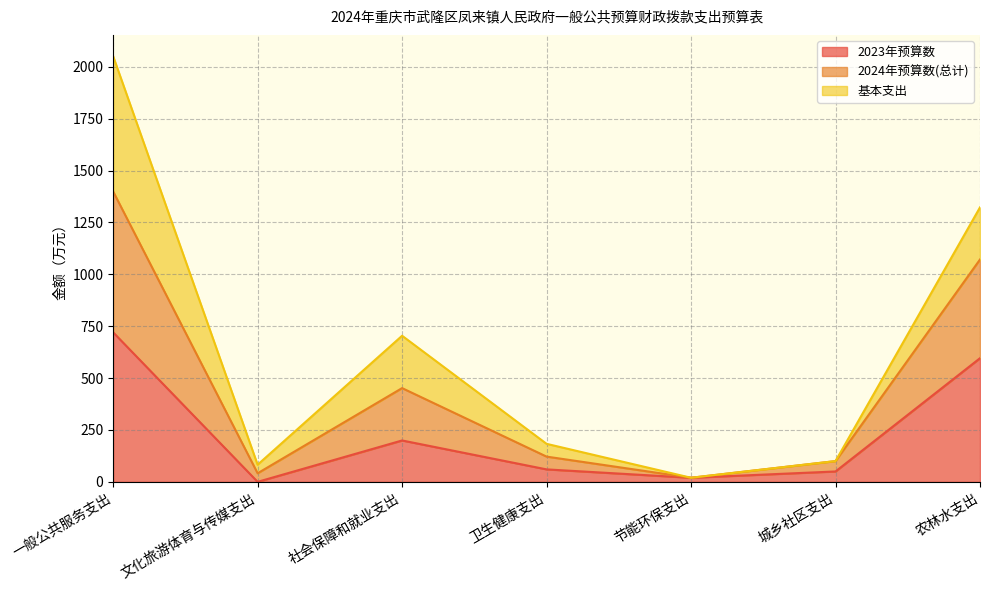

Between 卫生健康支出 and 节能环保支出, which is larger?

卫生健康支出